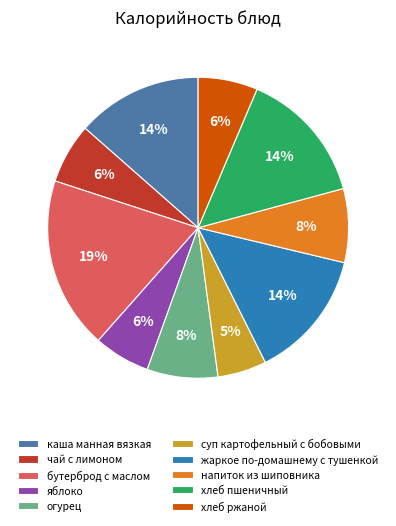

To the nearest percent, what is the combined percentage of огурец and напиток из шиповника?

16%